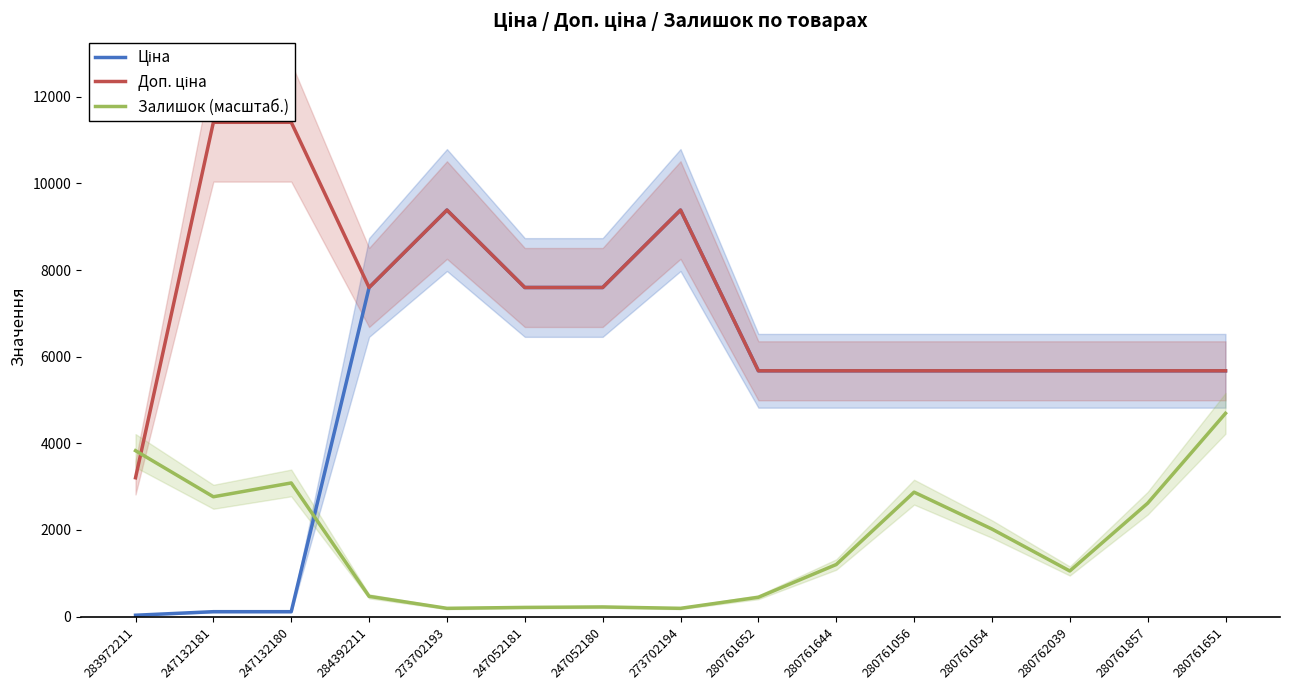

Reading left to right, what are all the values shown in this chart?

Ціна: 283972211=32.0	247132181=114.1	247132180=114.1	284392211=7596.5	273702193=9384.0	247052181=7596.5	247052180=7596.5	273702194=9384.0	280761652=5673.8	280761644=5673.8	280761056=5673.8	280761054=5673.8	280762039=5673.8	280761857=5673.8	280761651=5673.8
Доп. ціна: 283972211=3205.0	247132181=11410.0	247132180=11410.0	284392211=7596.5	273702193=9384.0	247052181=7596.5	247052180=7596.5	273702194=9384.0	280761652=5673.8	280761644=5673.8	280761056=5673.8	280761054=5673.8	280762039=5673.8	280761857=5673.8	280761651=5673.8
Залишок (масштаб.): 283972211=3830.2	247132181=2766.2	247132180=3085.4	284392211=468.1	273702193=191.5	247052181=212.8	247052180=223.4	273702194=191.5	280761652=446.9	280761644=1202.3	280761056=2872.6	280761054=2021.5	280762039=1053.3	280761857=2617.3	280761651=4692.0